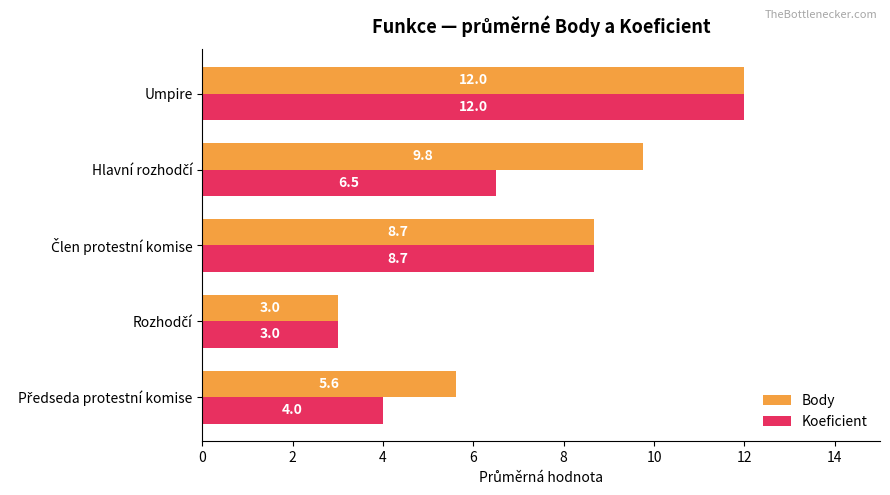

List the series in order of their overall mean, highest first.

Body, Koeficient